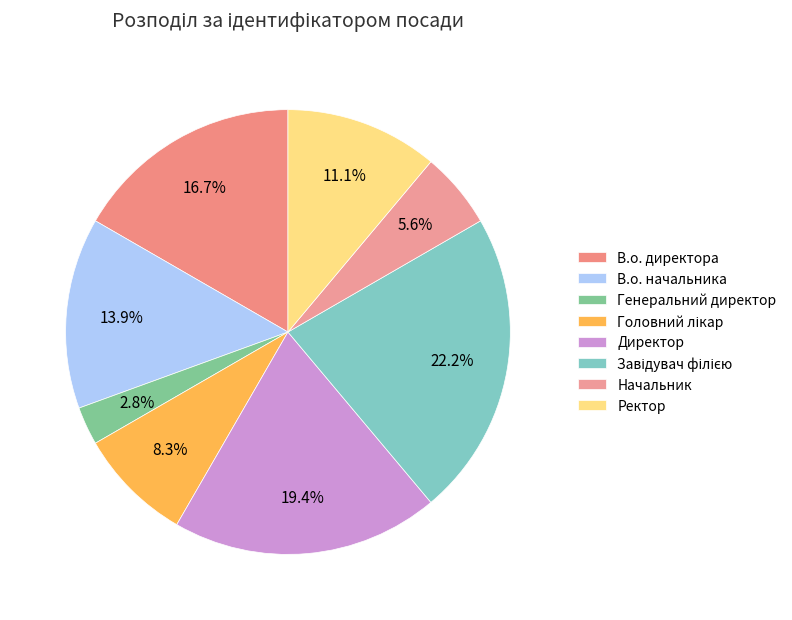

How much of the chart is everything except Завідувач філією?

77.8%